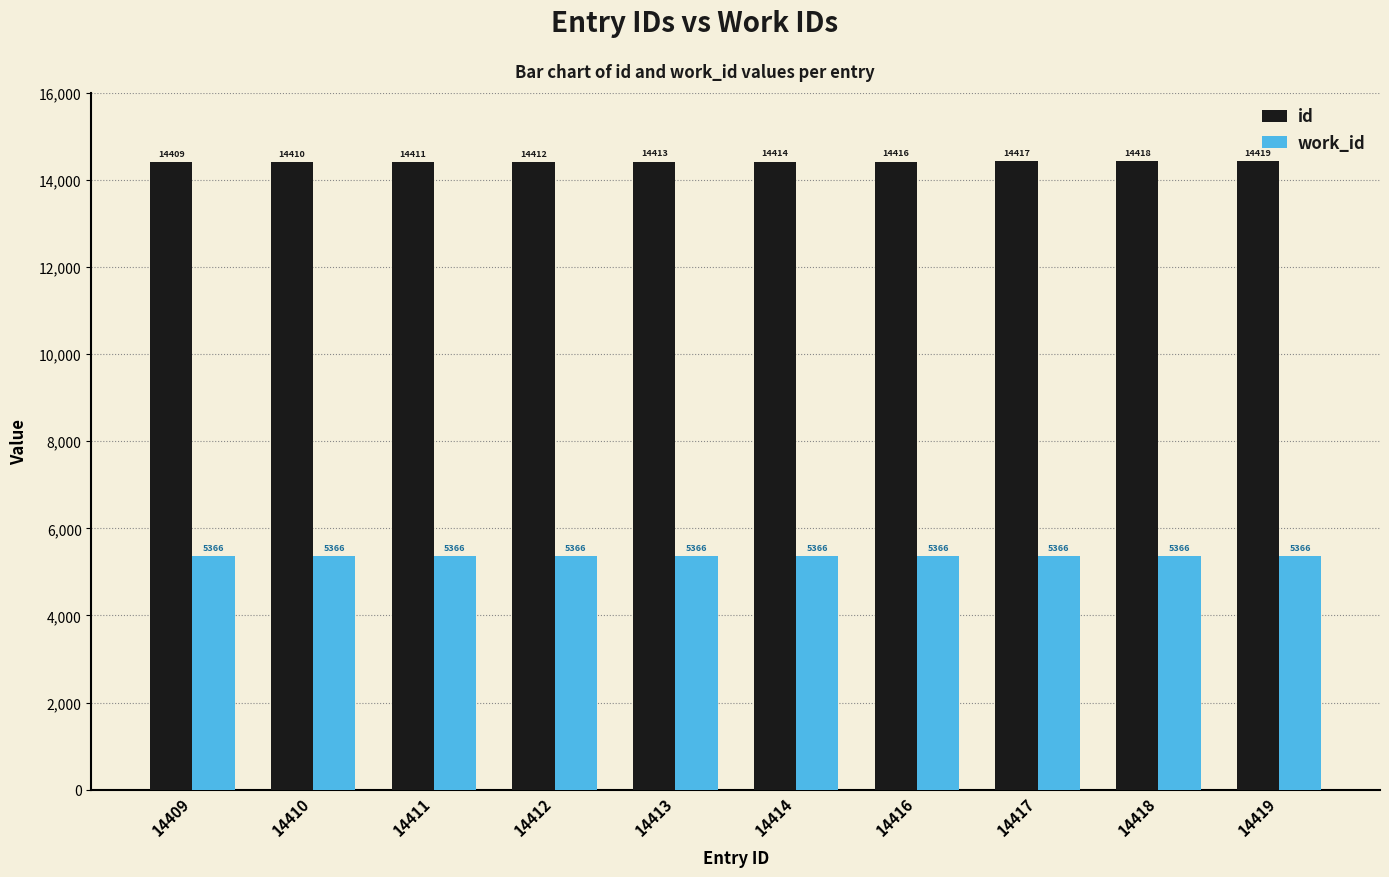

What is the greatest value displayed?

14419